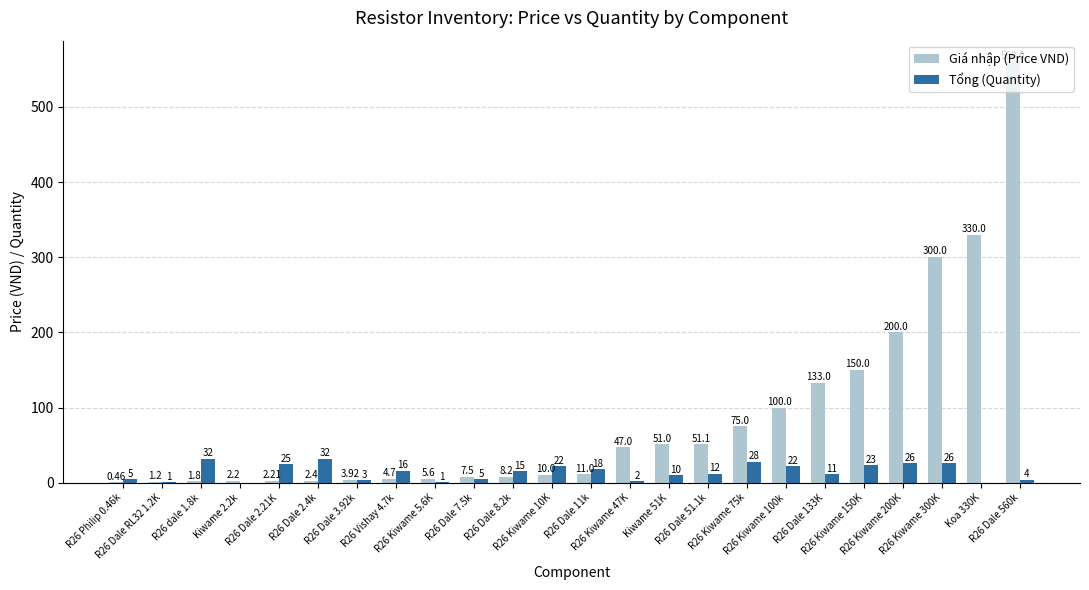

Which series has the largest total across all categories?

Giá nhập (Price VND)